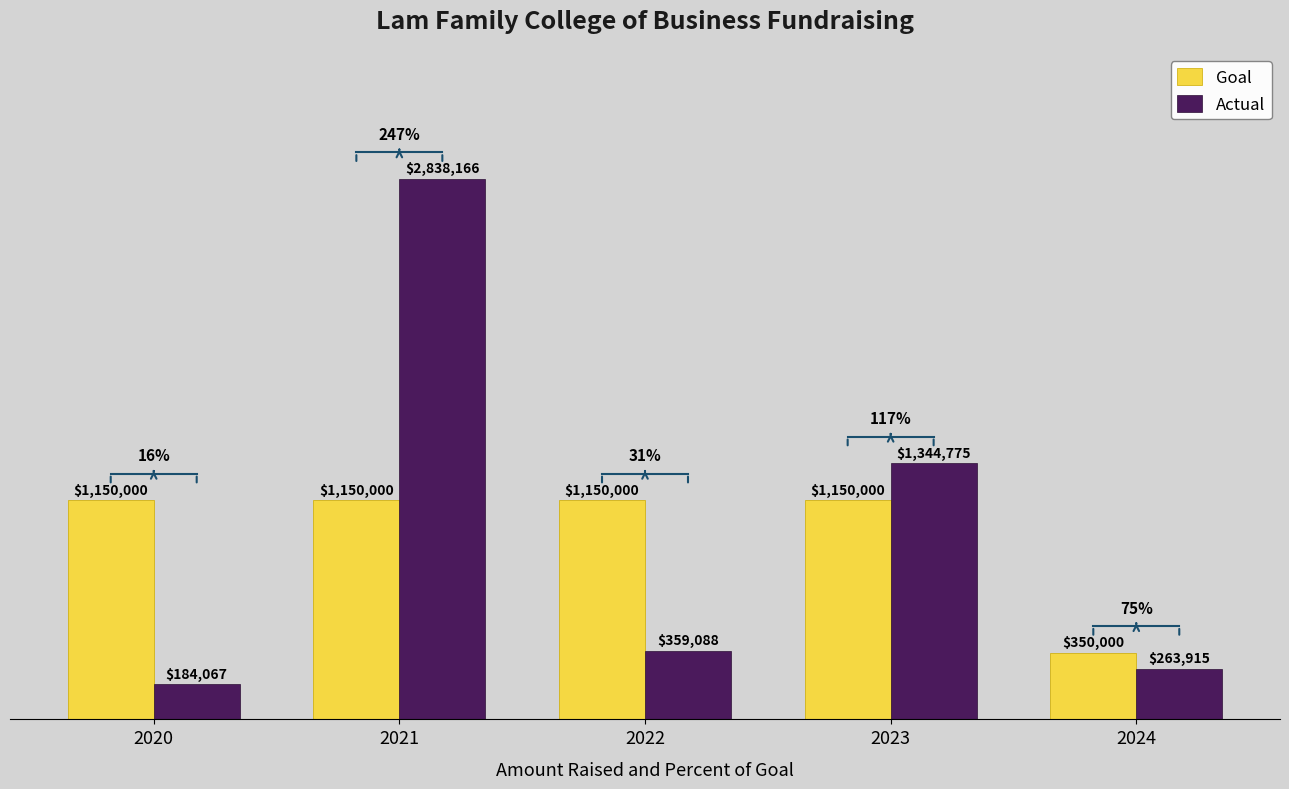

Is the value of Actual at 2021 greater than the value of Goal at 2020?

Yes